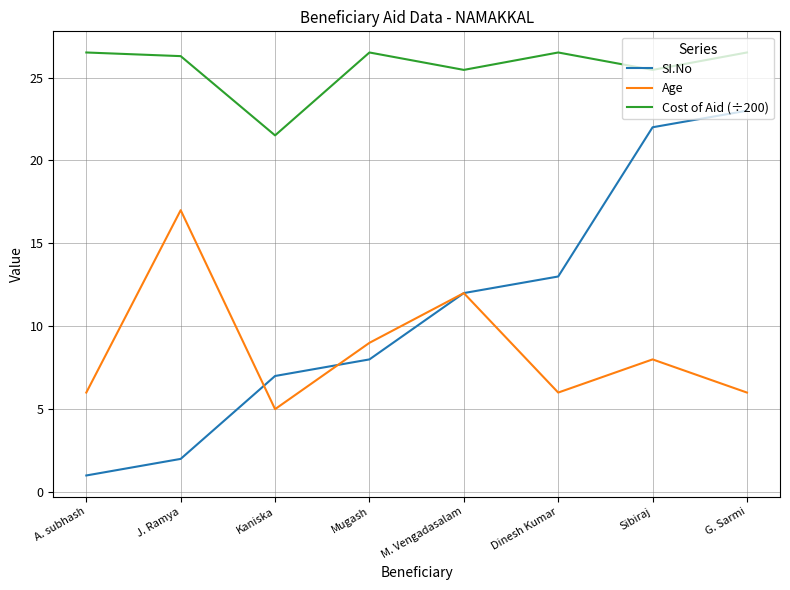

Where is SI.No nearest to the value 12?

M. Vengadasalam